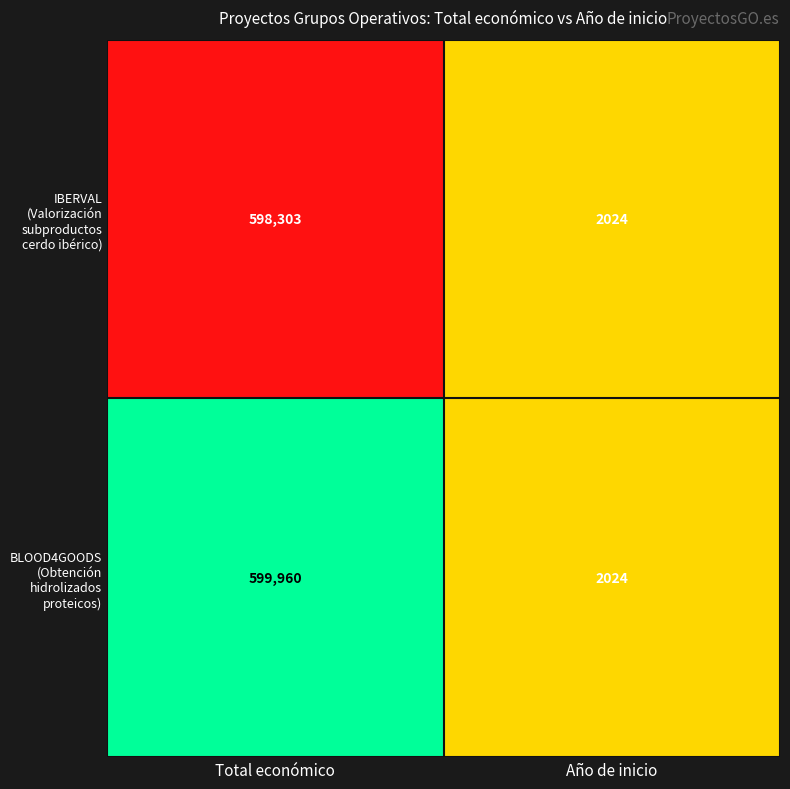

Reading left to right, transcribe all the data shown in this chart.

IBERVAL (Valorización subproductos cerdo ibérico): Total económico=598303	Año de inicio=2024
BLOOD4GOODS (Obtención hidrolizados proteicos): Total económico=599960	Año de inicio=2024